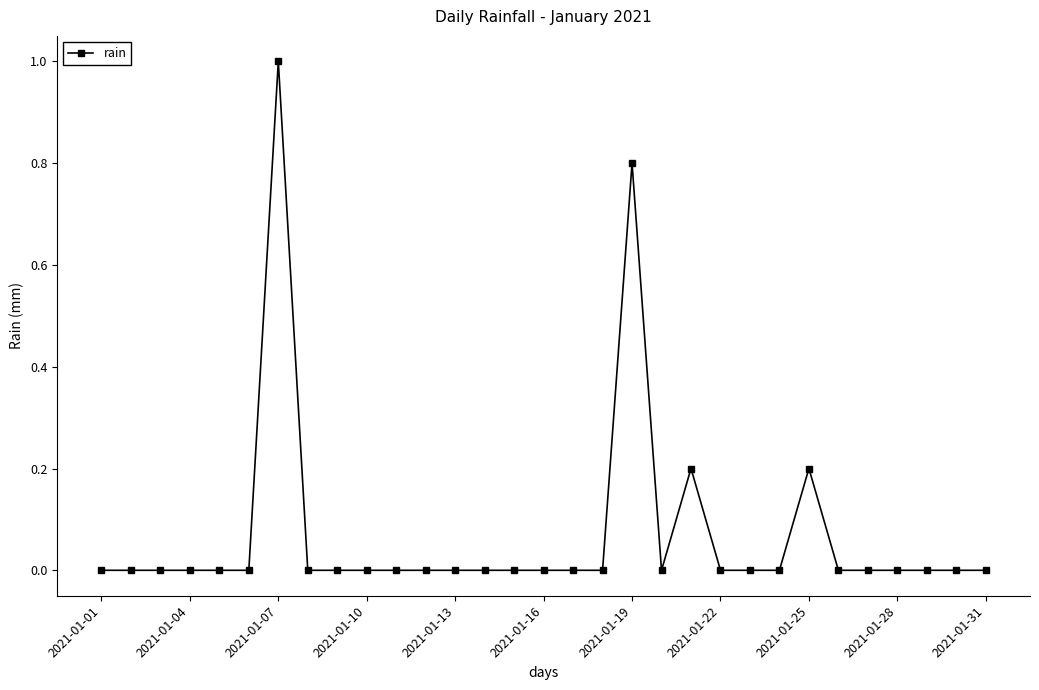

What is the greatest value displayed?

1.0